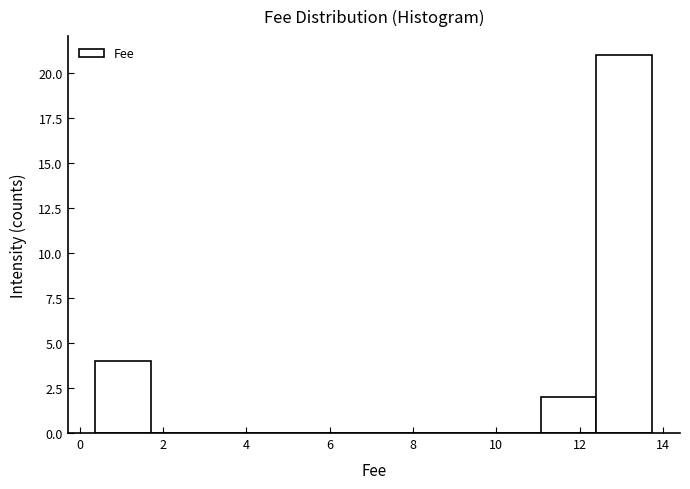

Reading left to right, transcribe this chart: for each bar, give the range it covers on the x-axis and its height. Neither the bar edges nor the heights are printed on the chart, so give them approximately, as read against the axes.

0.4 to 1.8: 4
1.8 to 3.0: 0
3.0 to 4.4: 0
4.4 to 5.8: 0
5.8 to 7.0: 0
7.0 to 8.4: 0
8.4 to 9.8: 0
9.8 to 11.0: 0
11.0 to 12.4: 2
12.4 to 13.8: 21